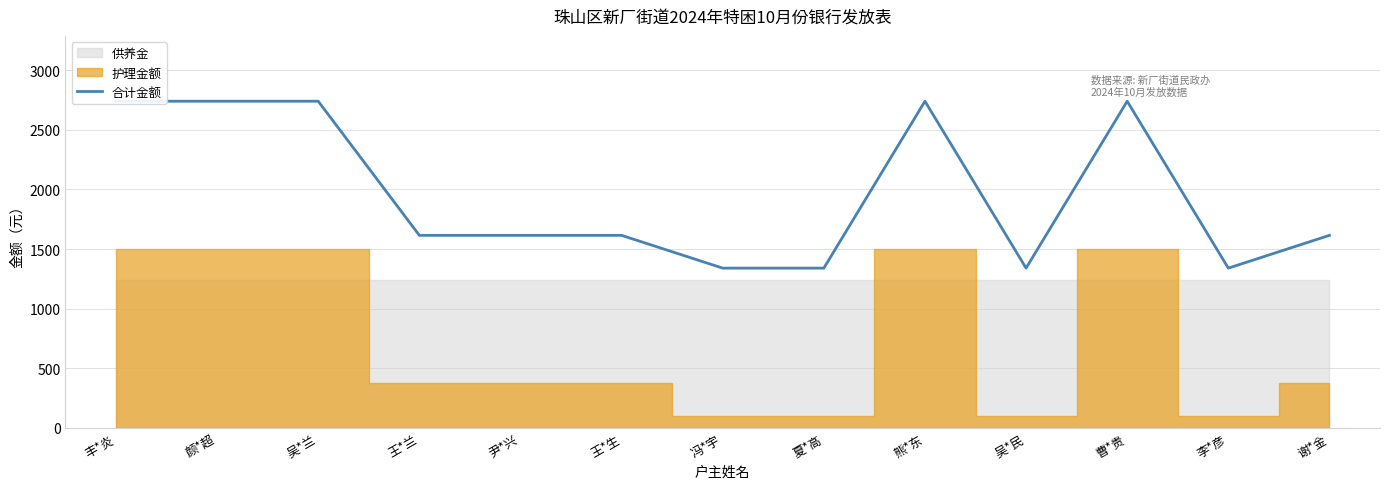

How many data points are less than 1615?

4